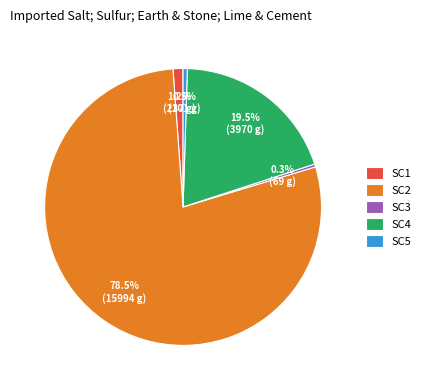

What is the largest slice in the pie chart?

SC2